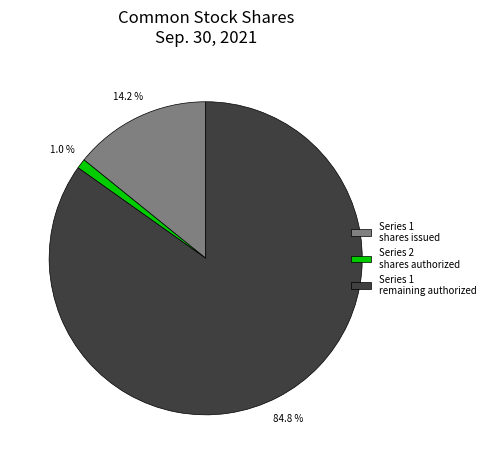

Does Series 1 shares issued represent more than half of the total?

No